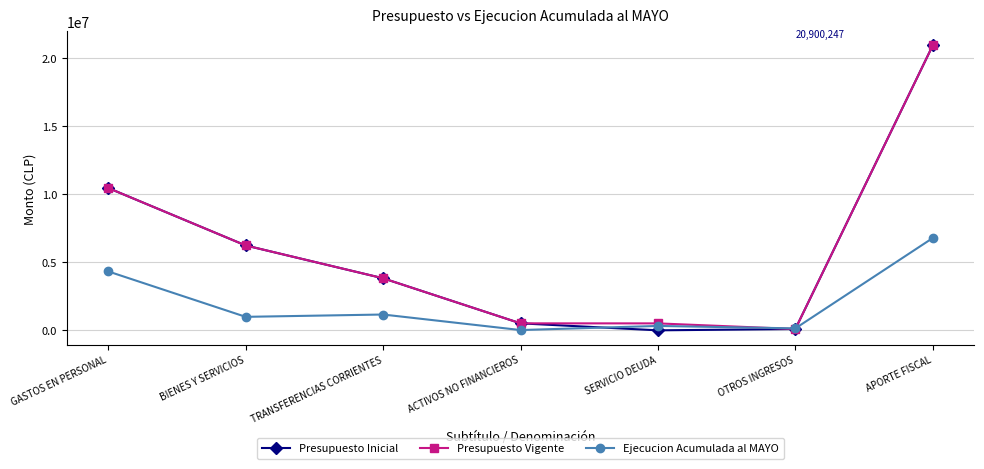

Is it true that Presupuesto Inicial equals 20900247 at APORTE FISCAL?

True